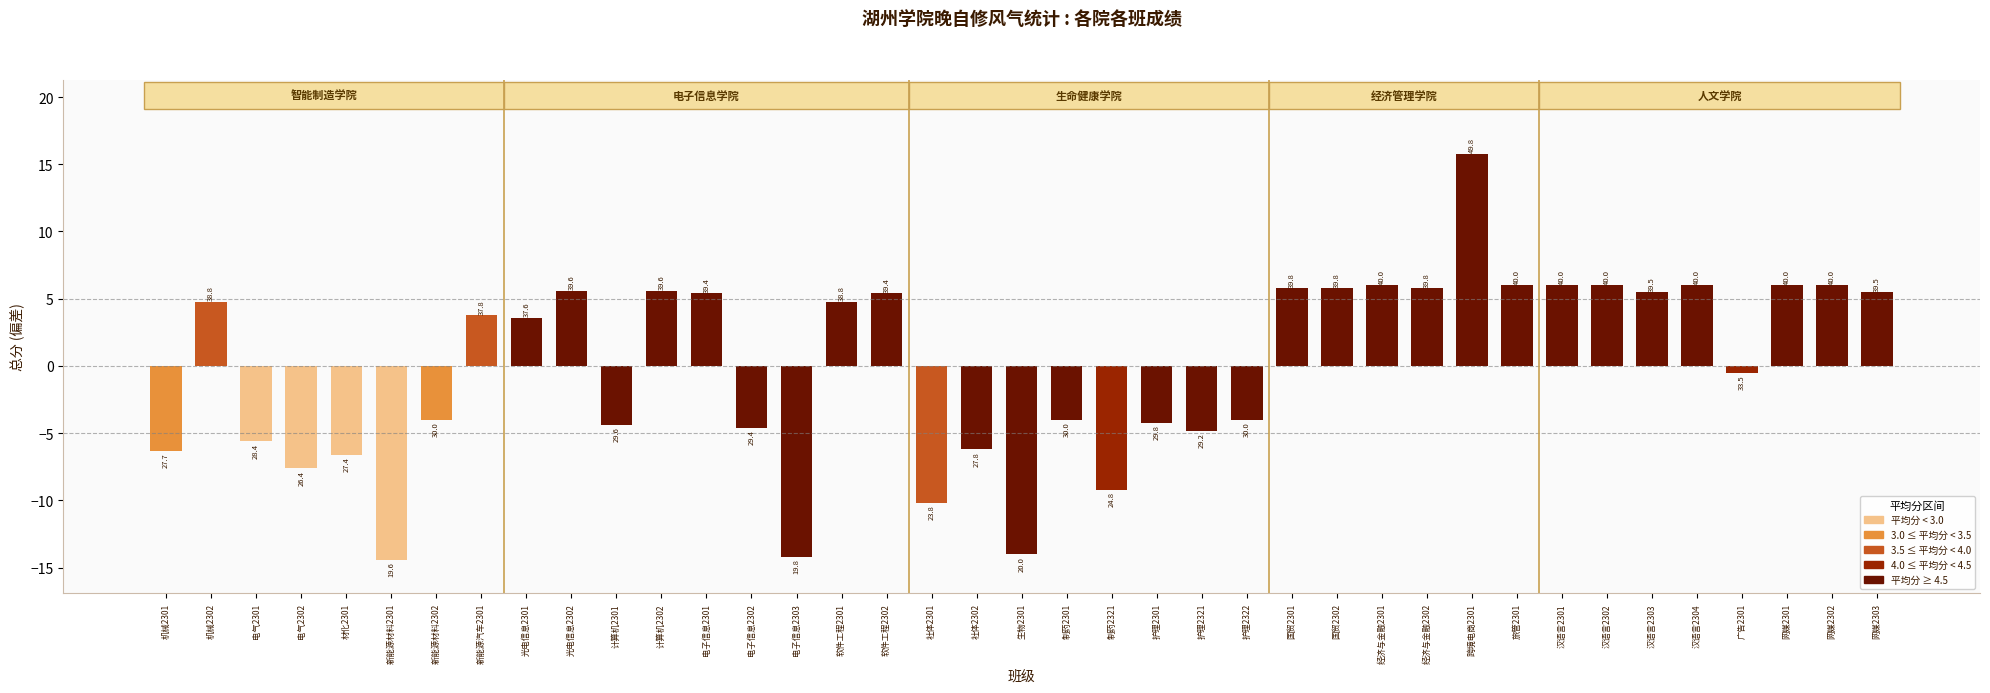

Reading left to right, extract all data points from this chart.

机械2301=-6.3	机械2302=4.8	电气2301=-5.6	电气2302=-7.6	材化2301=-6.6	新能源材料2301=-14.4	新能源材料2302=-4.0	新能源汽车2301=3.8	光电信息2301=3.6	光电信息2302=5.6	计算机2301=-4.4	计算机2302=5.6	电子信息2301=5.4	电子信息2302=-4.6	电子信息2303=-14.2	软件工程2301=4.8	软件工程2302=5.4	社体2301=-10.2	社体2302=-6.2	生物2301=-14.0	制药2301=-4.0	制药2321=-9.2	护理2301=-4.2	护理2321=-4.8	护理2322=-4.0	国贸2301=5.8	国贸2302=5.8	经济与金融2301=6.0	经济与金融2302=5.8	跨境电商2301=15.8	旅管2301=6.0	汉语言2301=6.0	汉语言2302=6.0	汉语言2303=5.5	汉语言2304=6.0	广告2301=-0.5	网媒2301=6.0	网媒2302=6.0	网媒2303=5.5